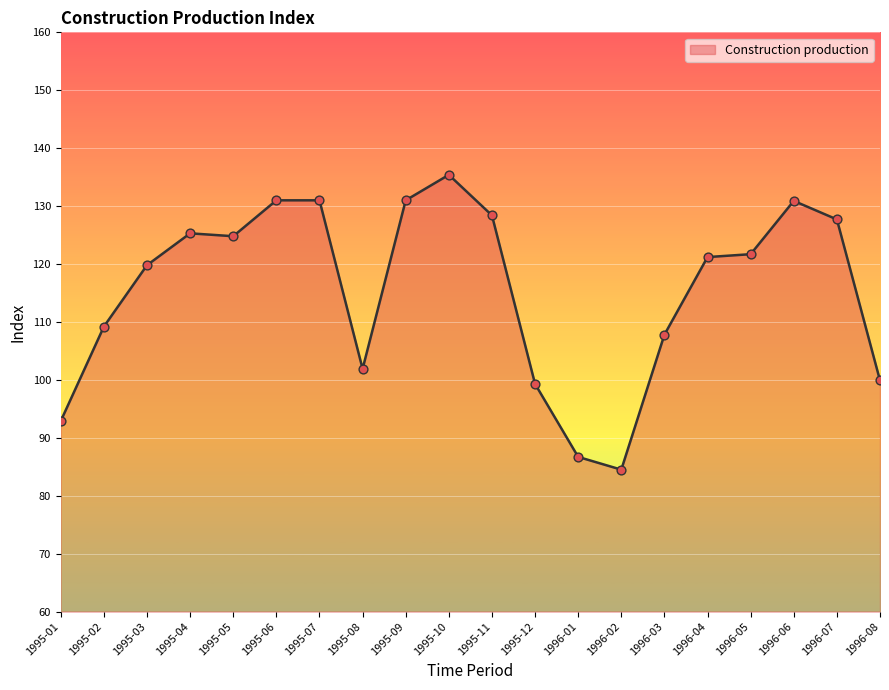

Which has a higher value, 1995-11 or 1995-10?

1995-10